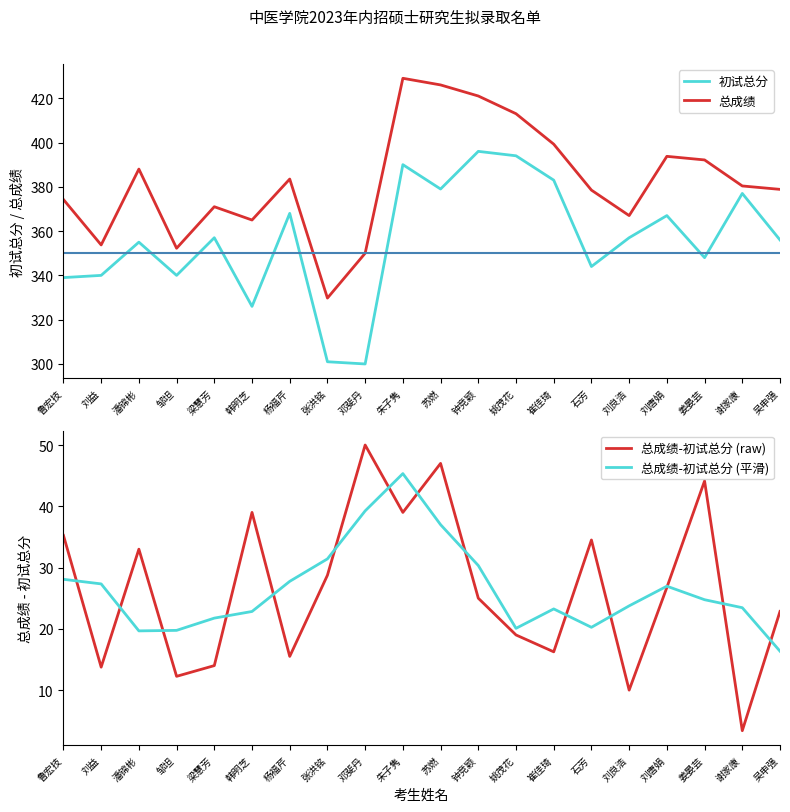

What is the sum of all 总成绩 values?

7646.4